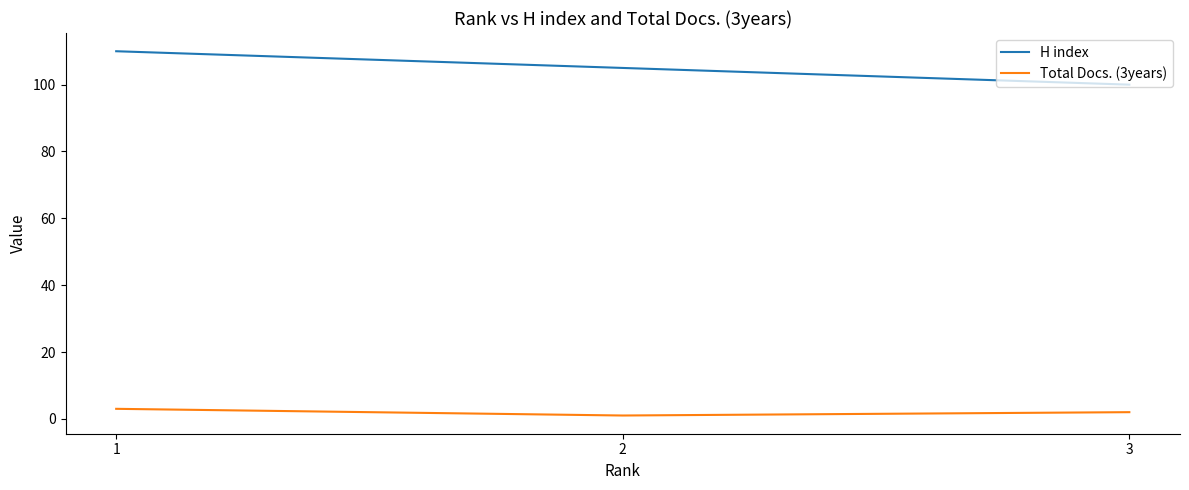

Reading right to left, what are all the values shown in this chart?

H index: 3=100	2=105	1=110
Total Docs. (3years): 3=2	2=1	1=3